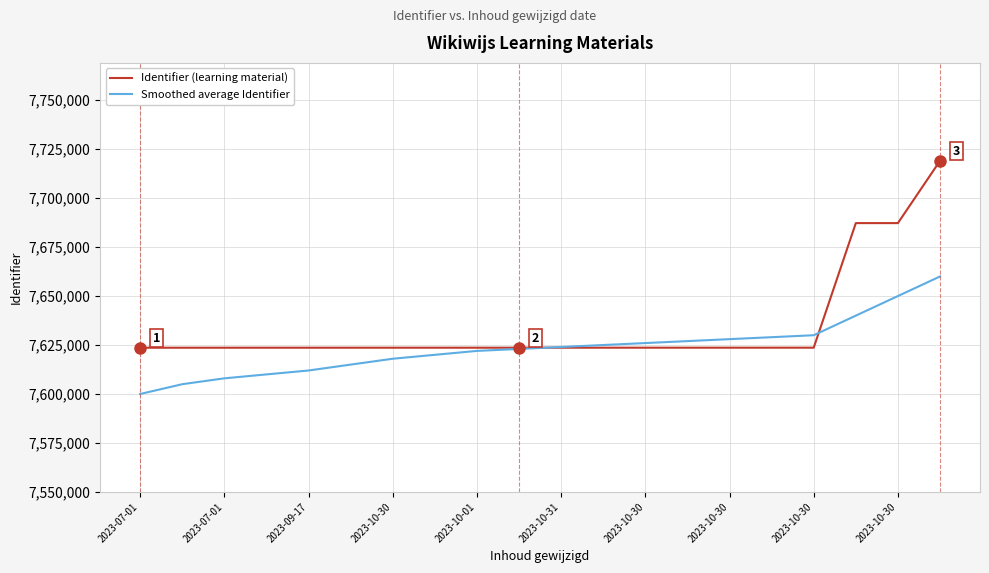

Which series has the largest range (max minus min)?

Identifier (learning material)